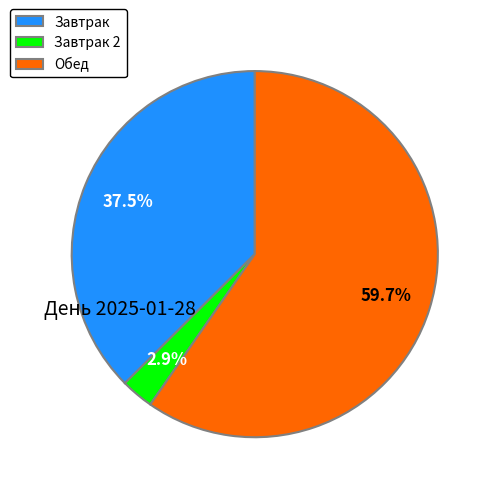

Rank the categories by value from highest to lowest.

Обед, Завтрак, Завтрак 2